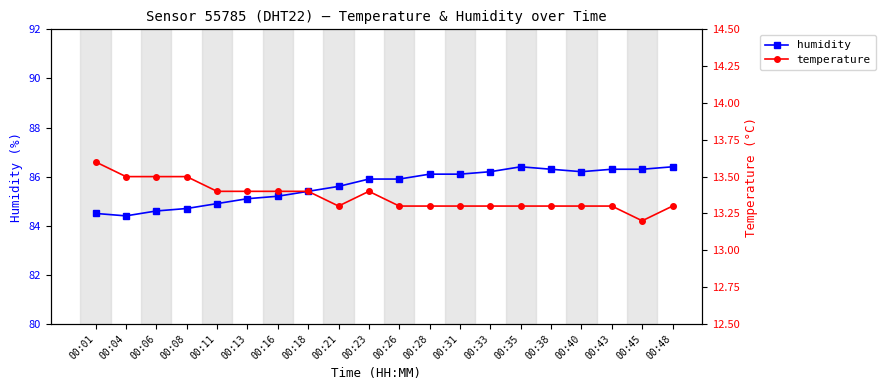

List the labels in order of temperature value, largest first.

00:01, 00:04, 00:06, 00:08, 00:11, 00:13, 00:16, 00:18, 00:23, 00:21, 00:26, 00:28, 00:31, 00:33, 00:35, 00:38, 00:40, 00:43, 00:48, 00:45